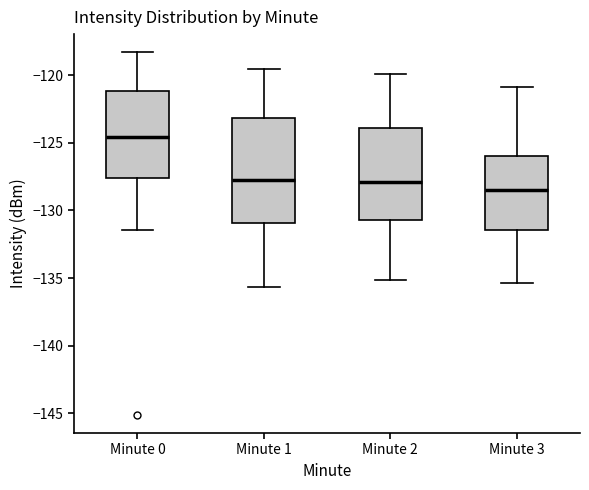

Which box has the highest median line?

Minute 0